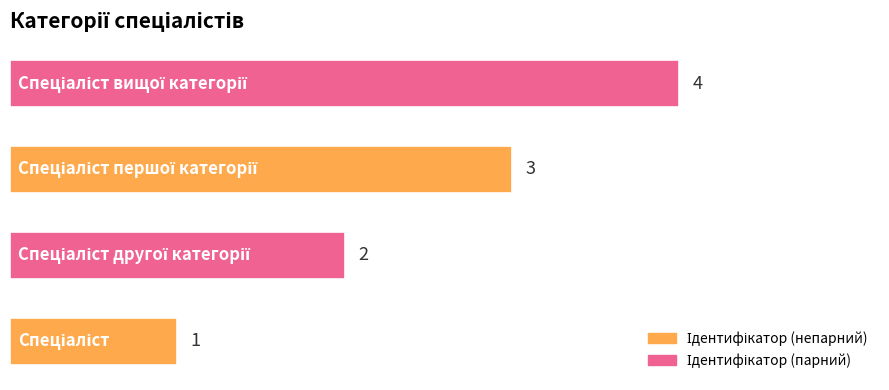

Count the values in the range 2 to 4.

3